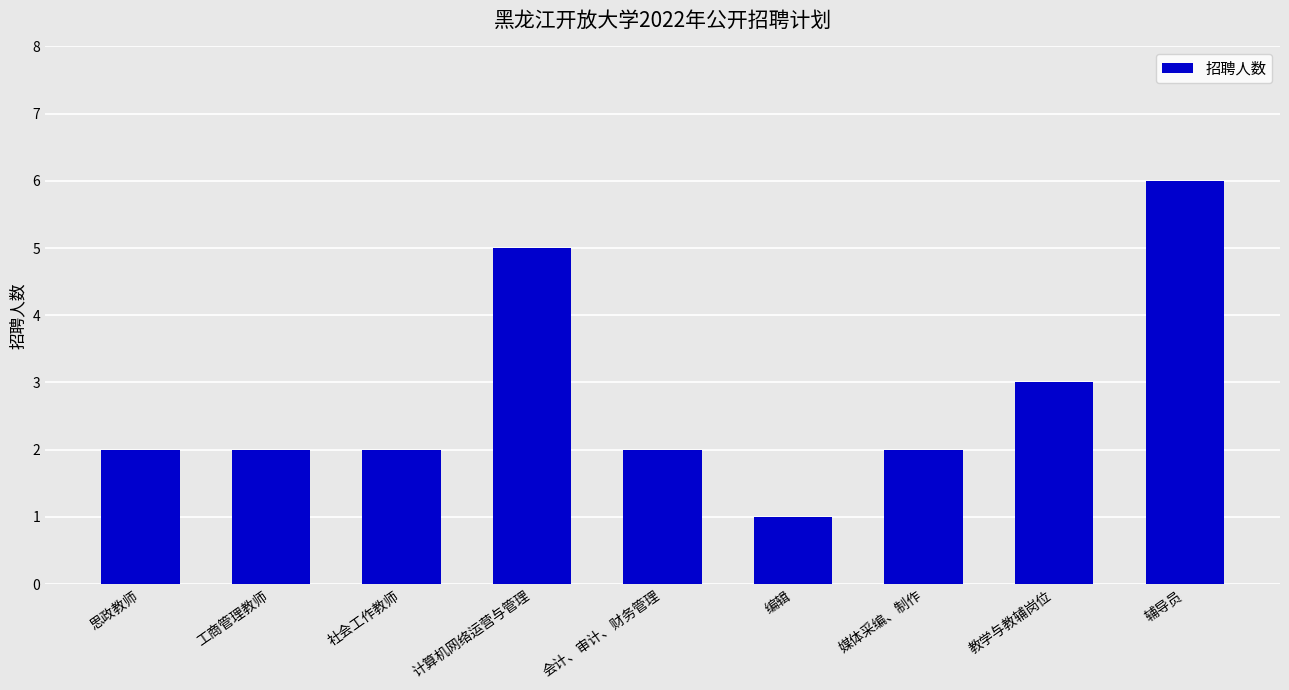

How many data points does each series have?

9